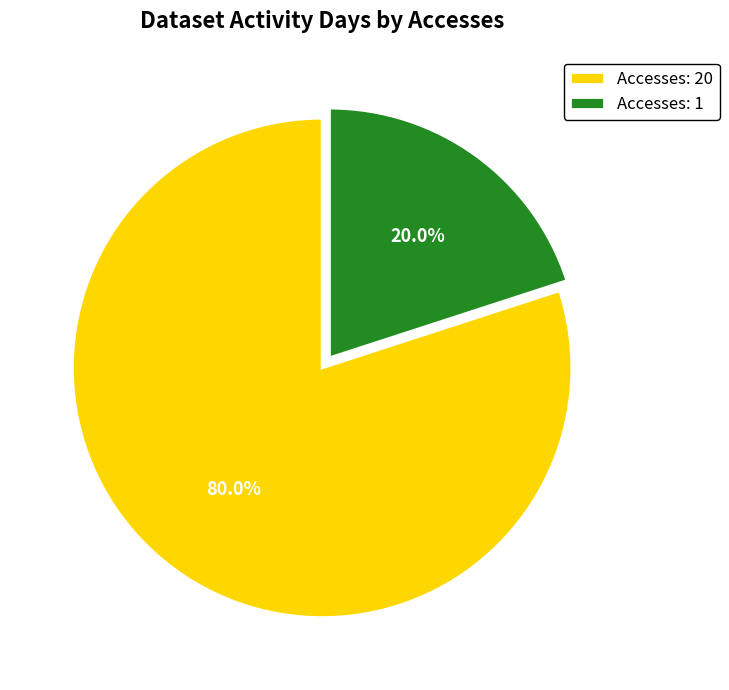

Which category has the smallest portion of the pie?

Accesses: 1